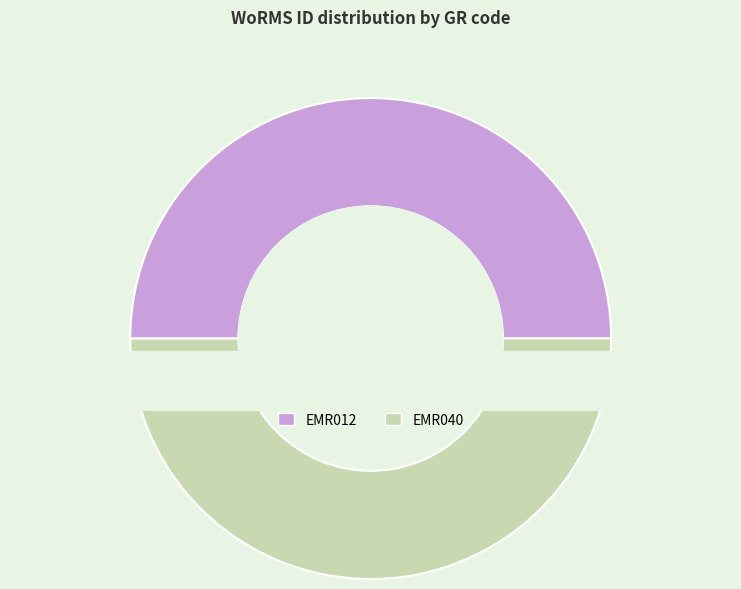

To the nearest percent, what is the average slice percentage?

50%